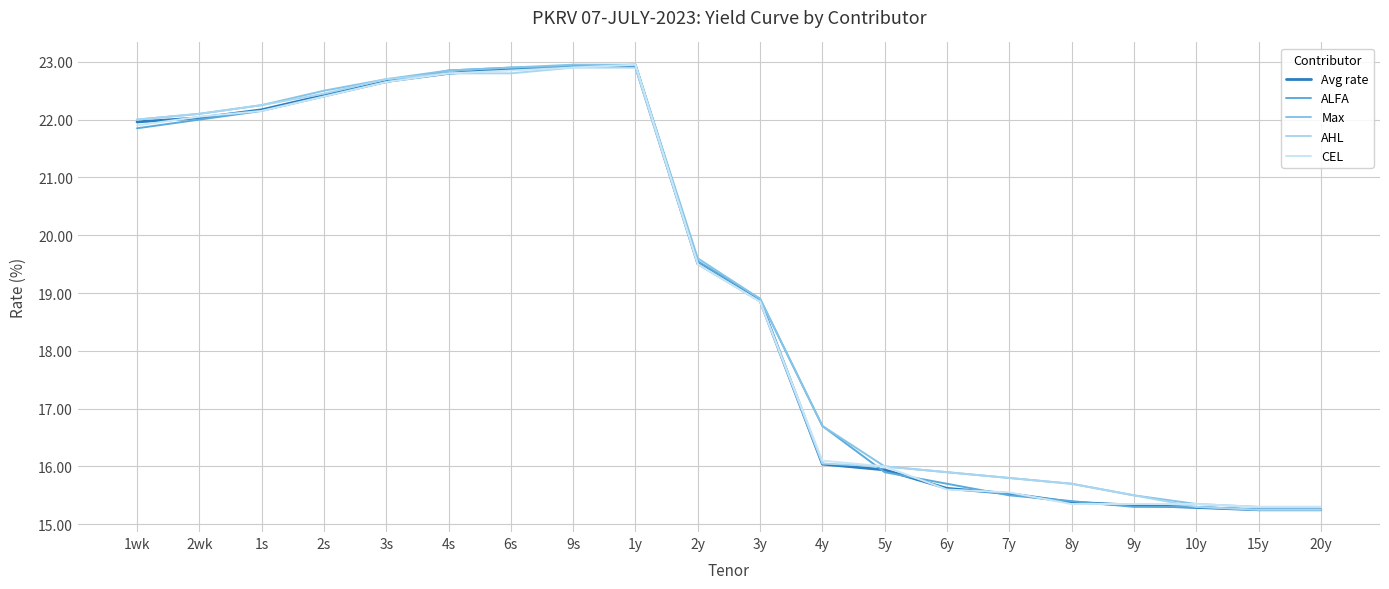

Is the value of Avg rate at 2s greater than the value of AHL at 1y?

No